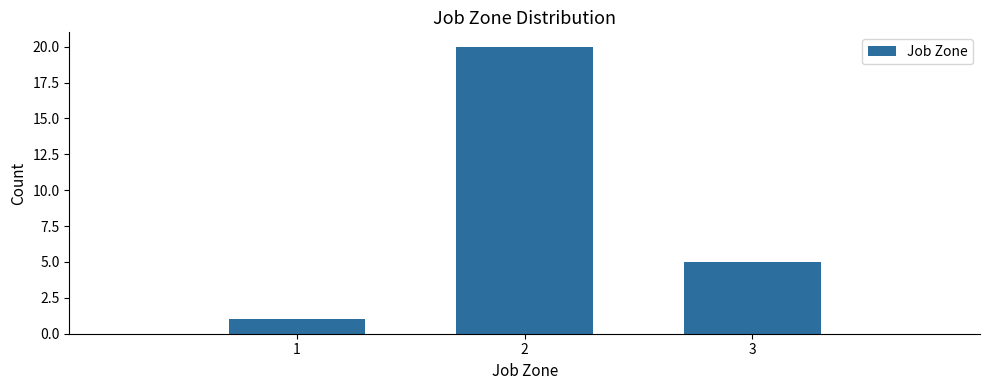

Reading left to right, what are all the values shown in this chart?

1=1	2=20	3=5